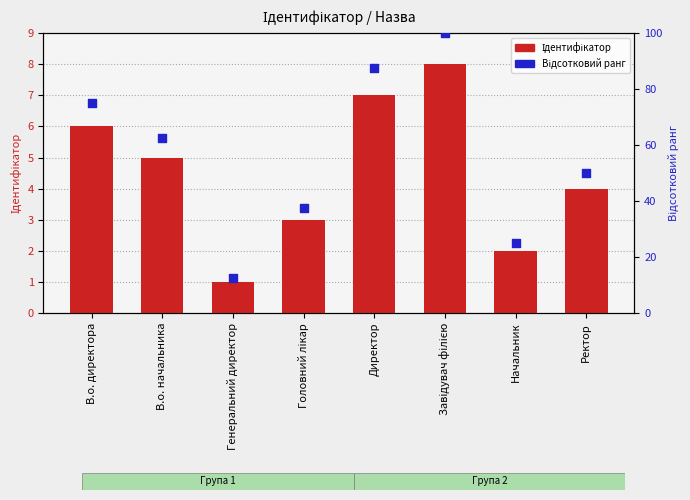

Which series has the largest total across all categories?

Відсотковий ранг